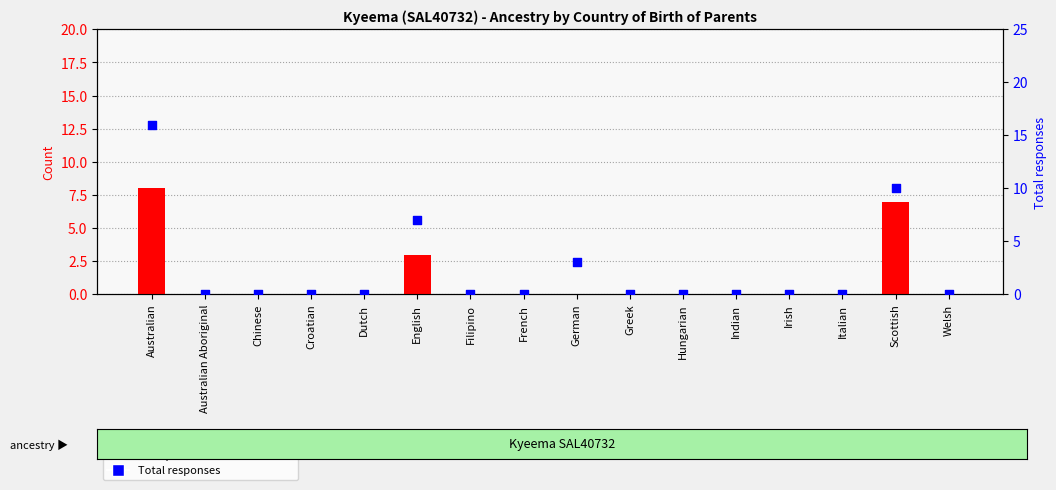

At how many categories does at least one series exceed 0?

4